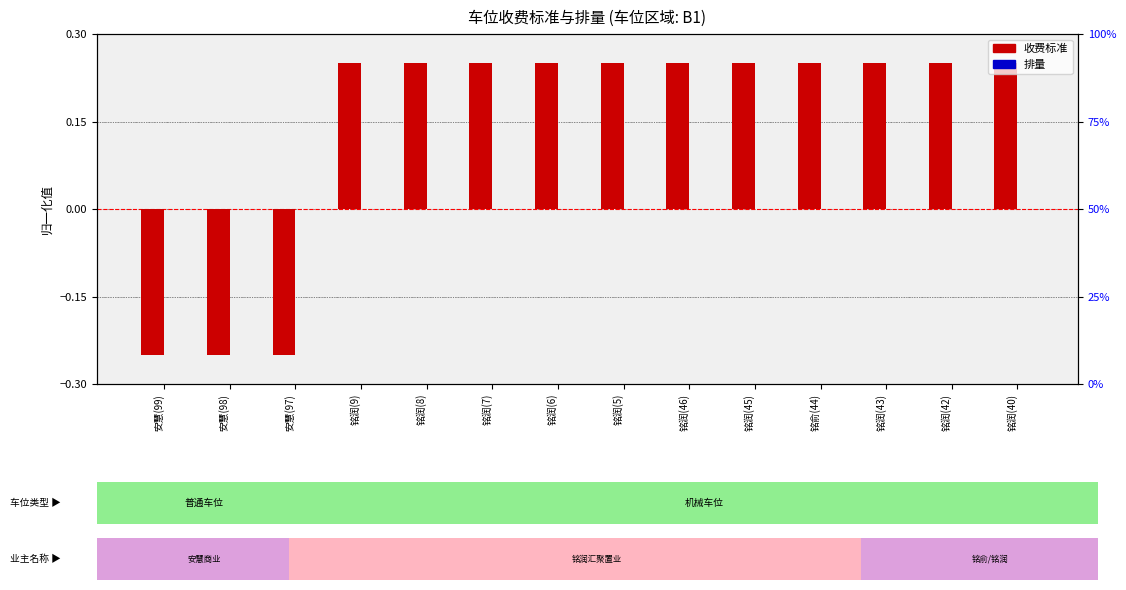

Which series has the largest total across all categories?

收费标准 (normalized)